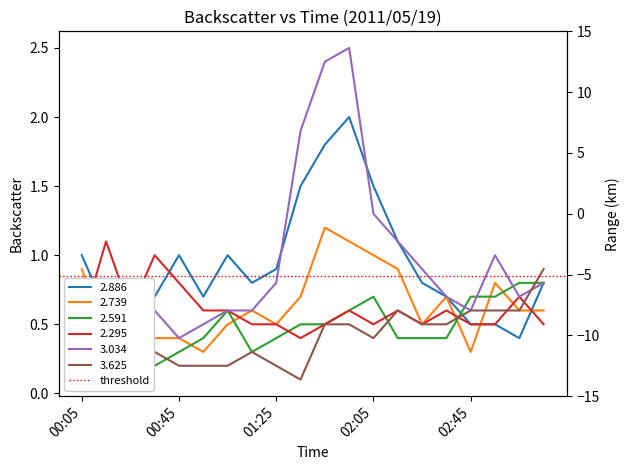

Between 02:35 and 03:15, which is larger?

03:15